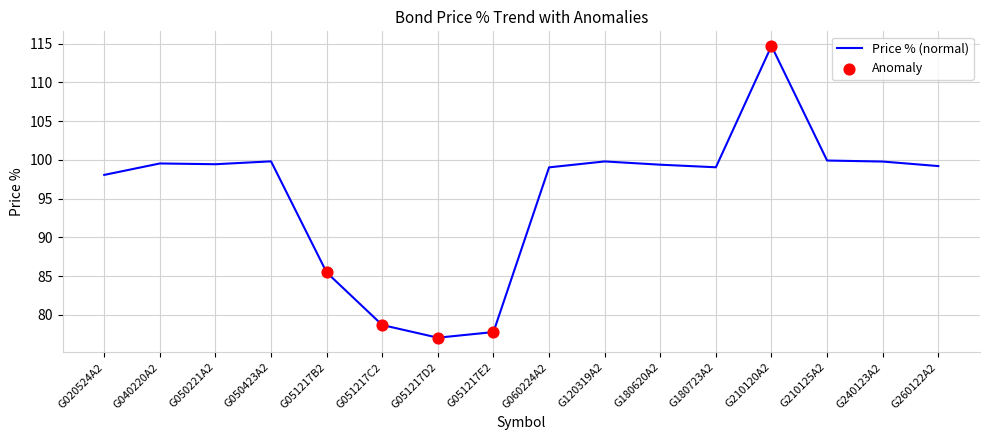

What is the change in value from G050423A2 to G051217B2?

-14.3